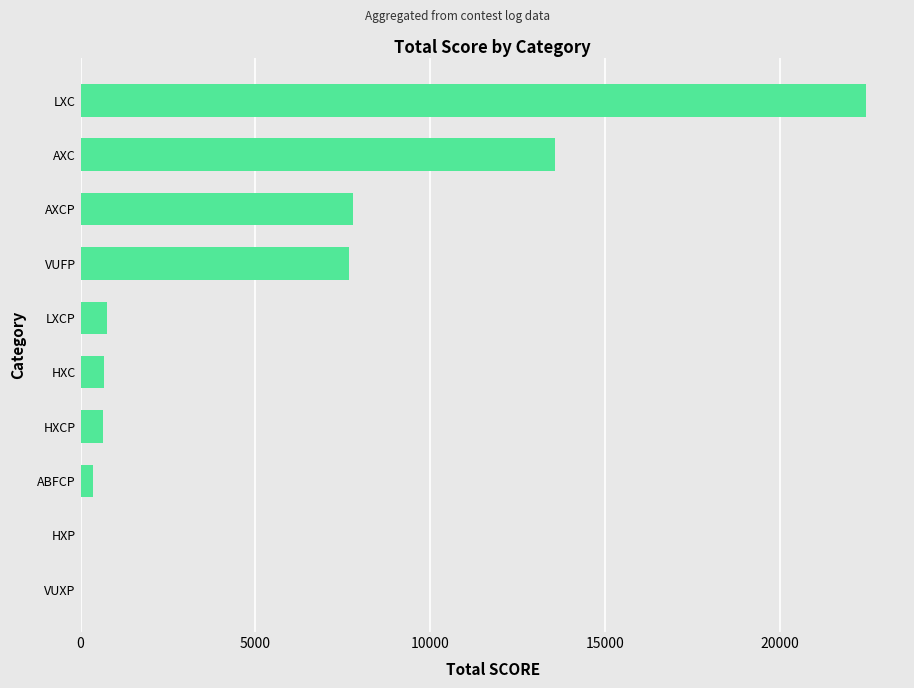

What is the sum of all values?

53950